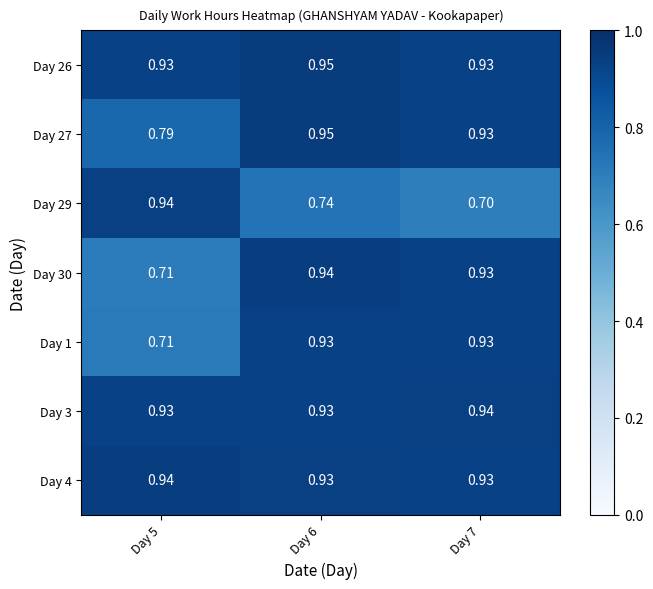

Is the value of Day 27 at Day 6 greater than the value of Day 3 at Day 5?

Yes